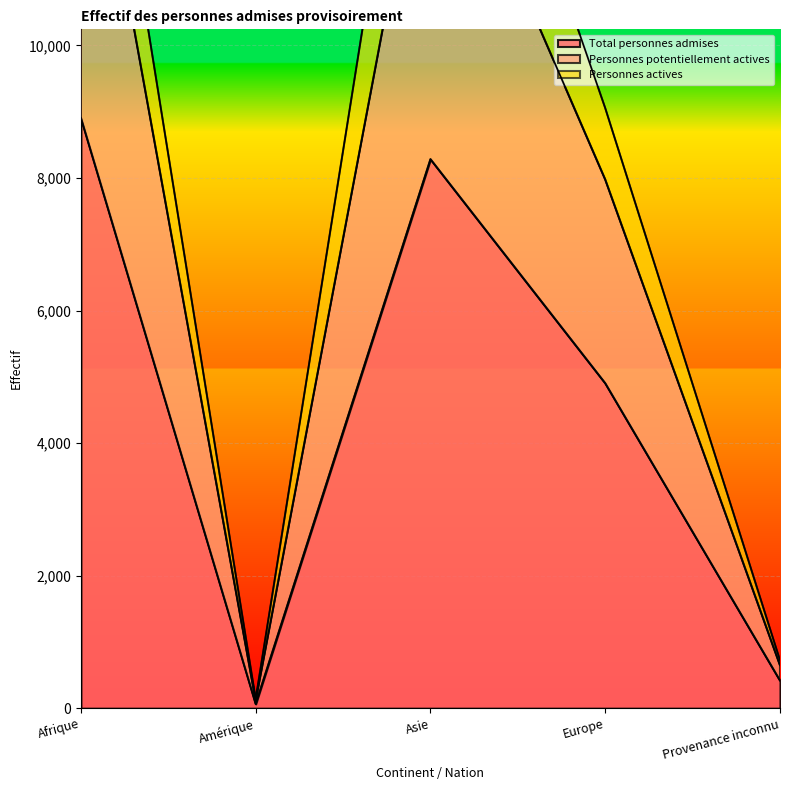

True or false: Total personnes admises has a value of 4903 at Europe.

True